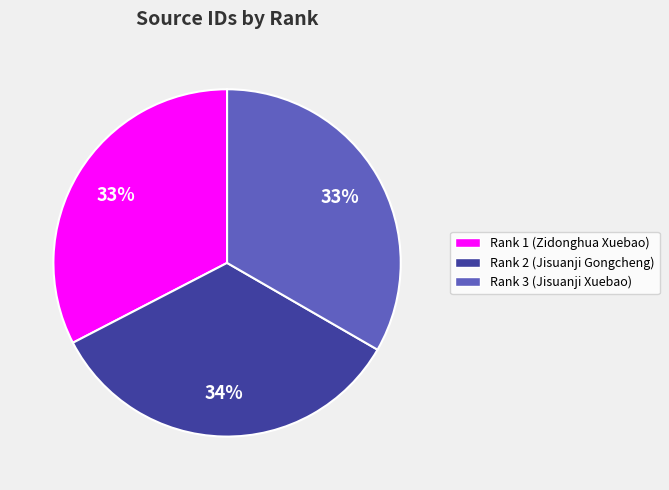

Combined, do Rank 2 (Jisuanji Gongcheng) and Rank 1 (Zidonghua Xuebao) account for over 50%?

Yes